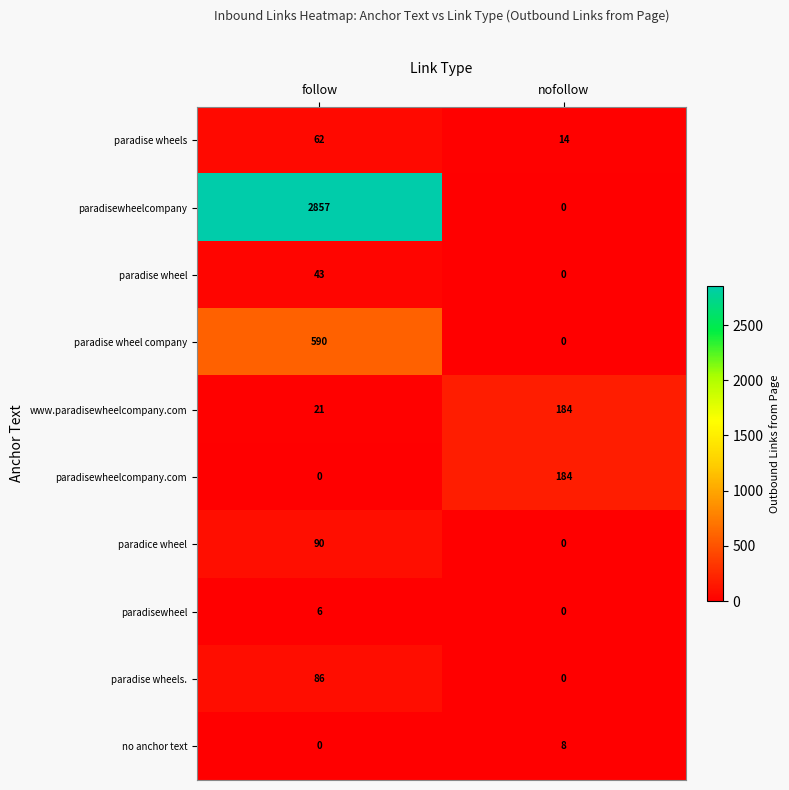

The value of paradisewheelcompany at follow is 2857. True or false?

True